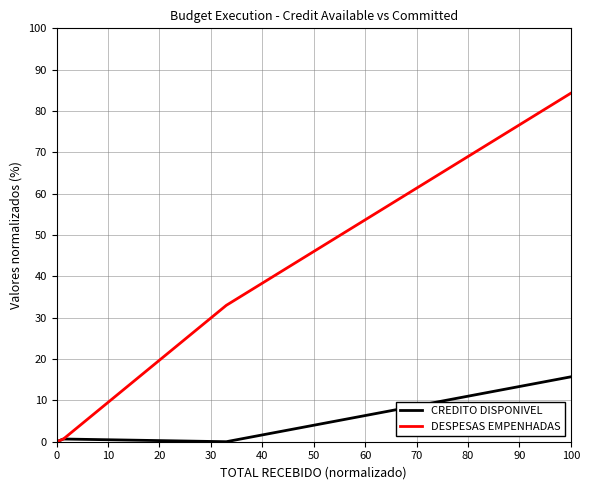

What is the maximum value for DESPESAS EMPENHADAS?

84.3